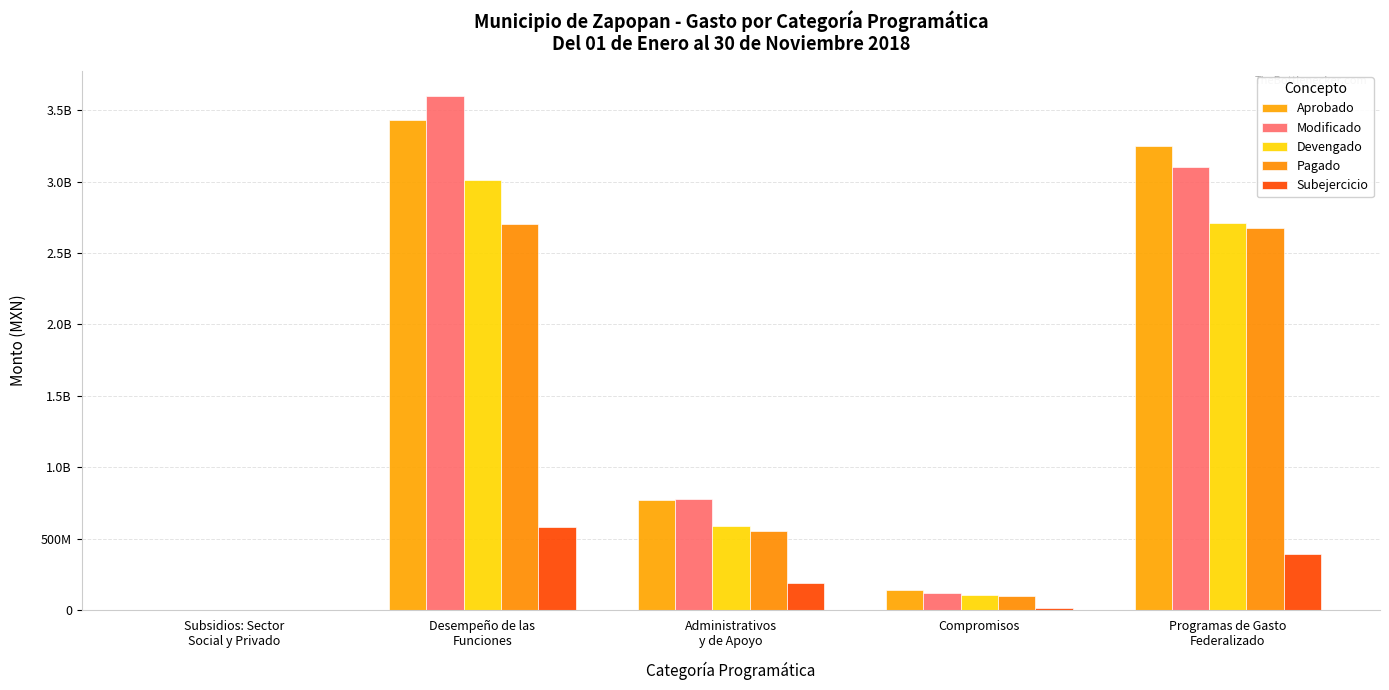

Does the chart contain stacked bars?

No